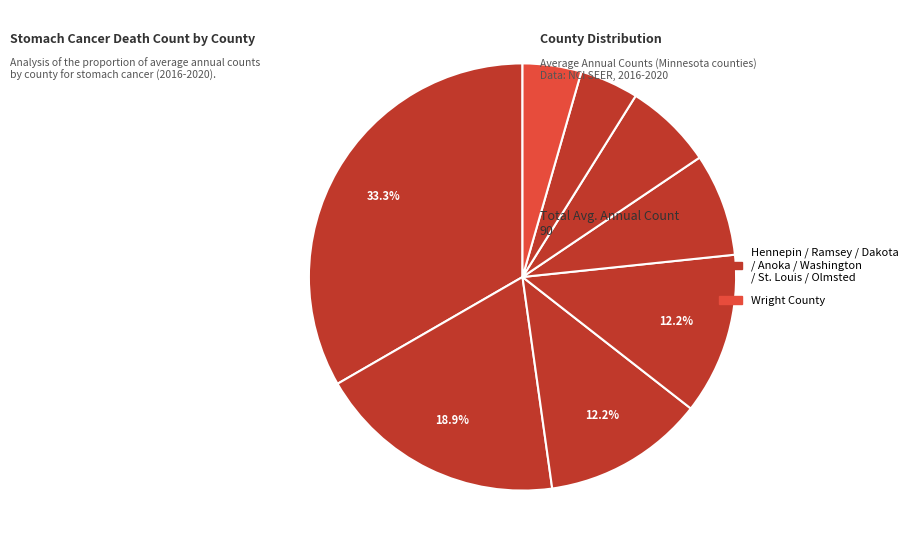

Count the number of slices in the pie.

8